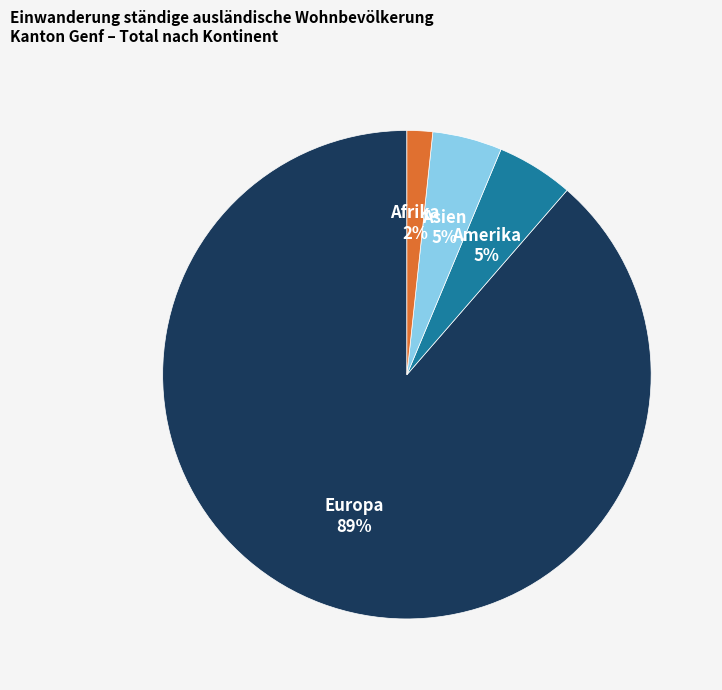

Do Amerika and Afrika together represent more than half of the pie?

No